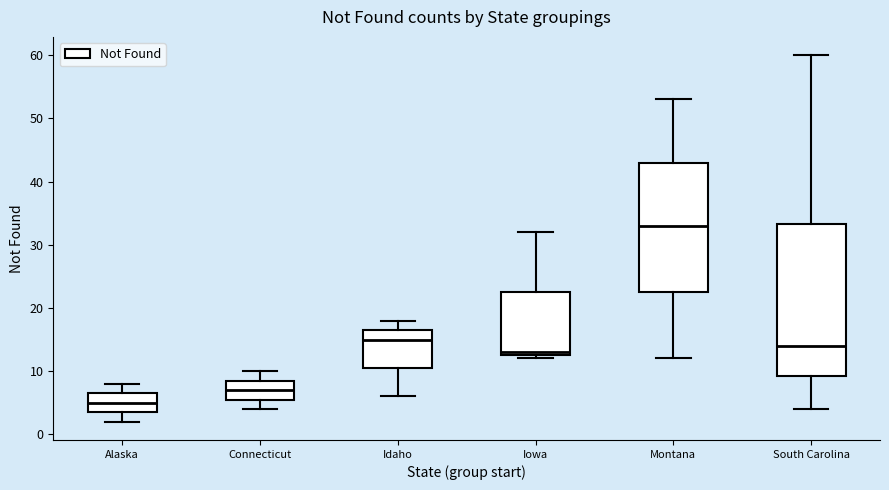

Where does the lower whisker of the box for Montana end on the y-axis? The values are not printed on the chart, so give them approximately, as read against the axis.

12